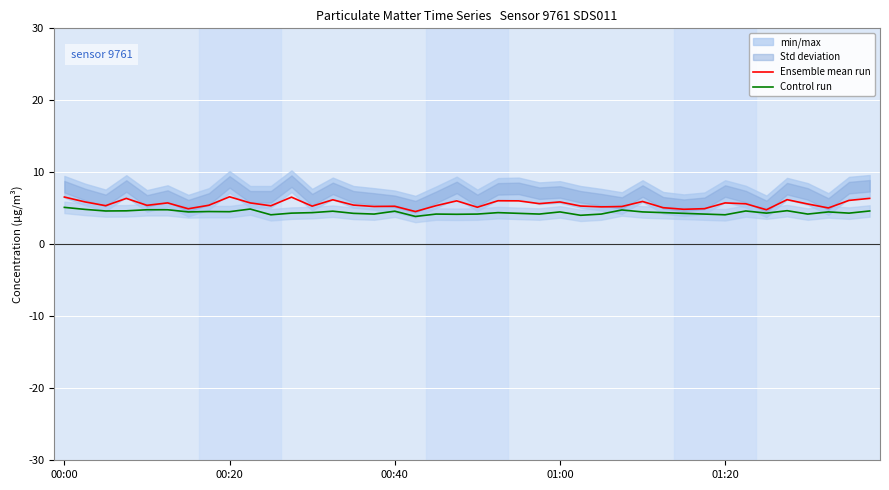

The Ensemble mean run series shows 8.1 at 5. True or false?

False